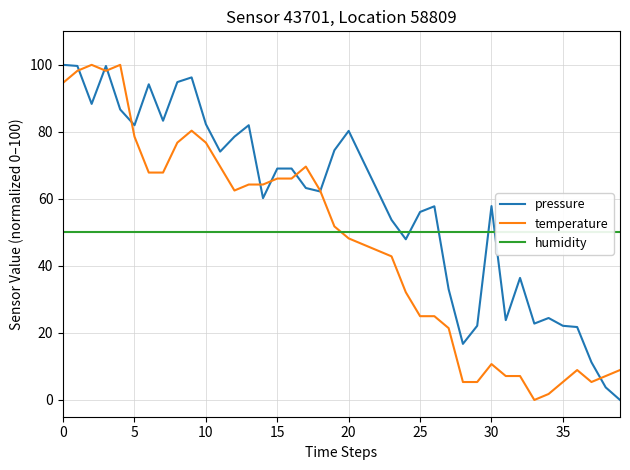

What is the greatest value displayed?

100.0